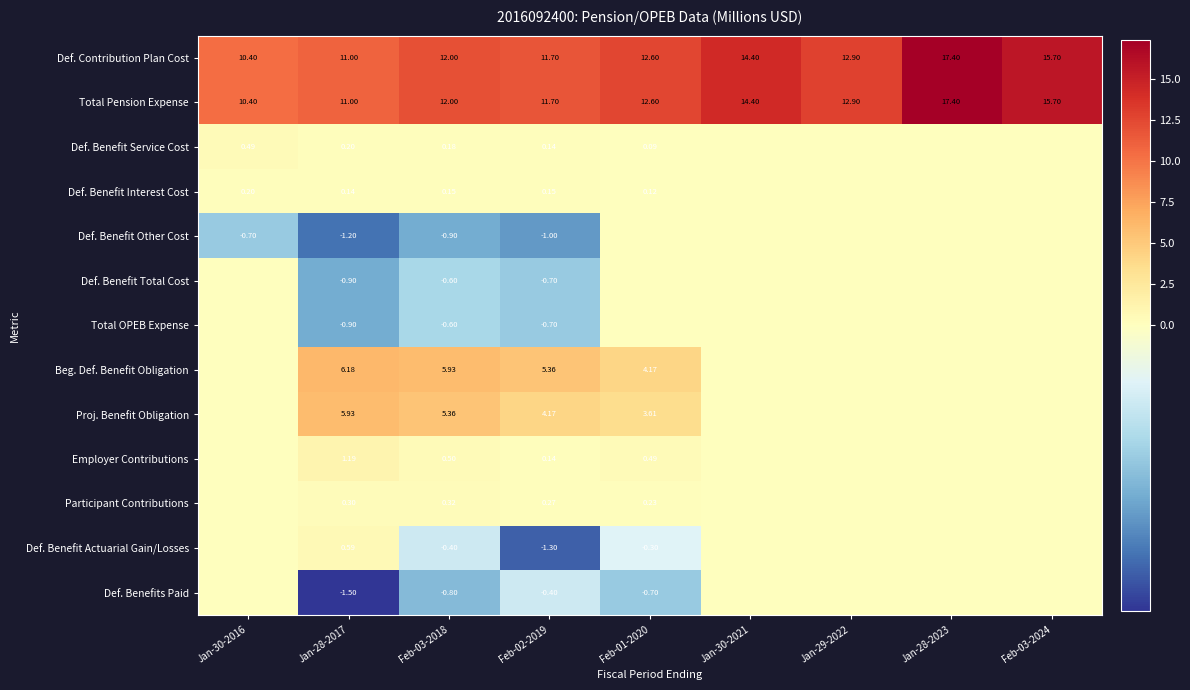

At how many categories does at least one series exceed 7?

9